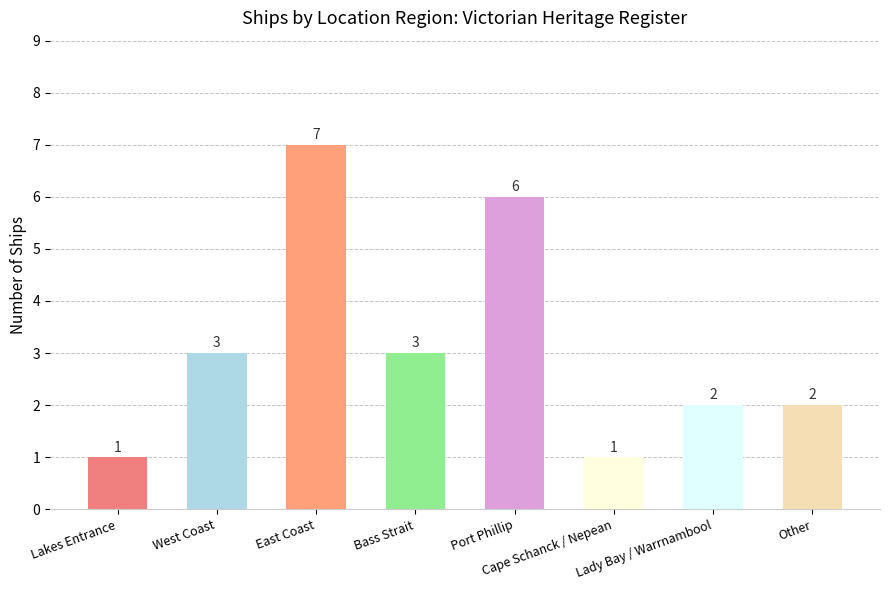

Which category has the highest value across all series?

East Coast